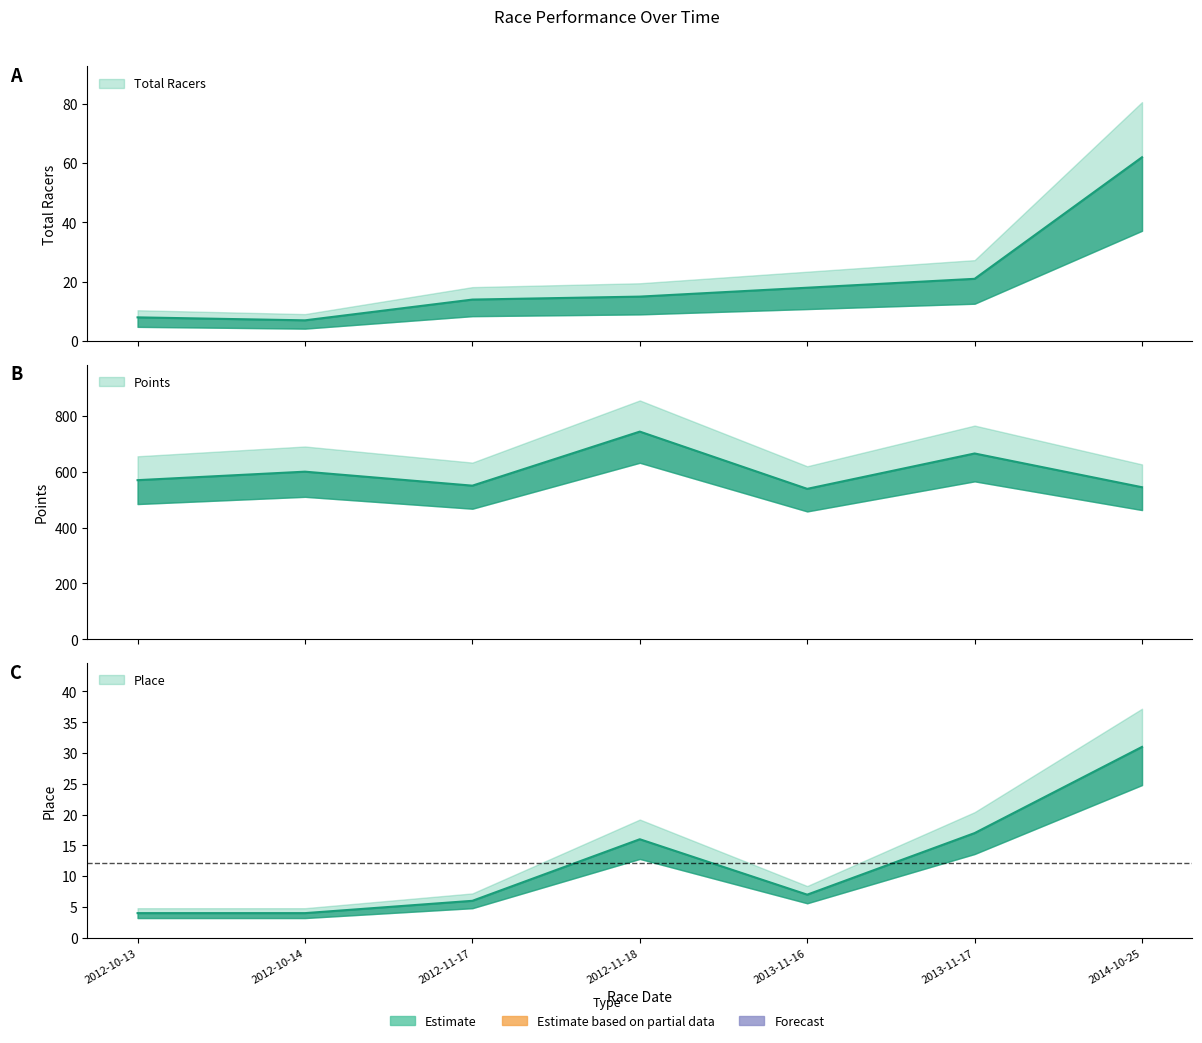

What is the minimum value for Total Racers?

7.0